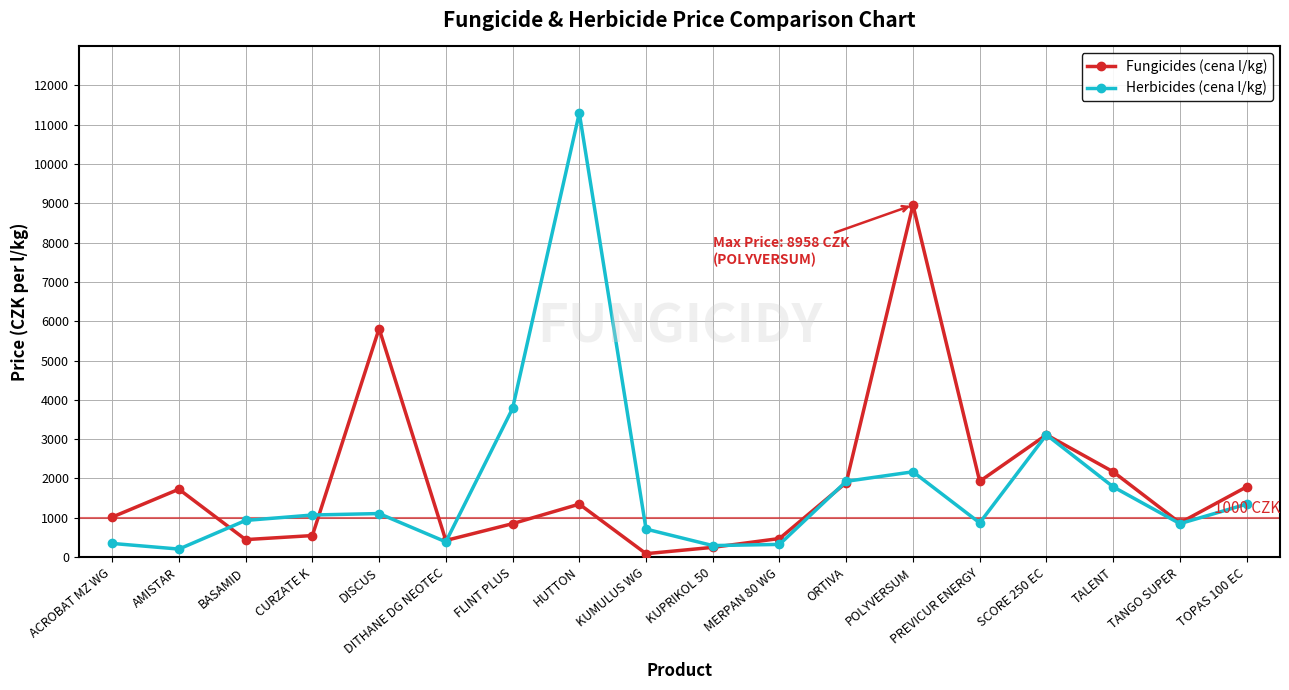

The value of Herbicides (cena l/kg) at POLYVERSUM is 540. True or false?

False